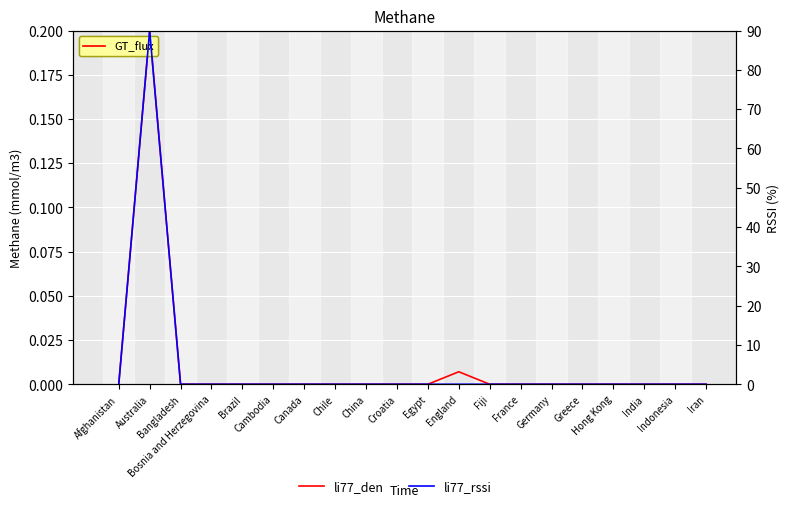

True or false: li77_den and li77_rssi intersect in this chart.

False